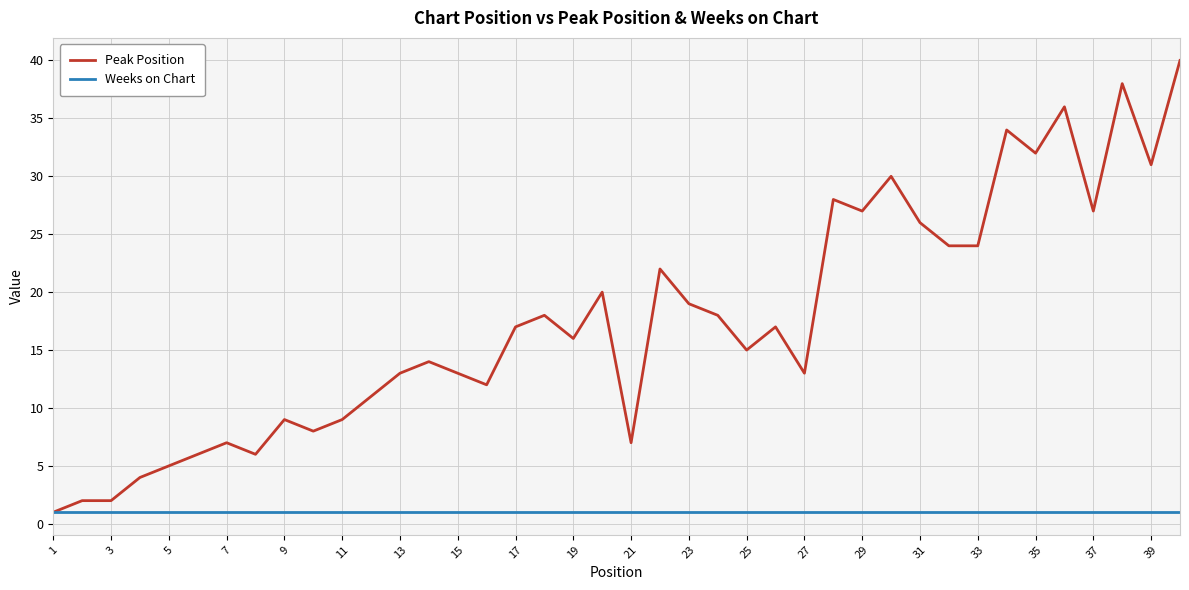

List the series in order of their overall mean, lowest first.

Weeks on Chart, Peak Position